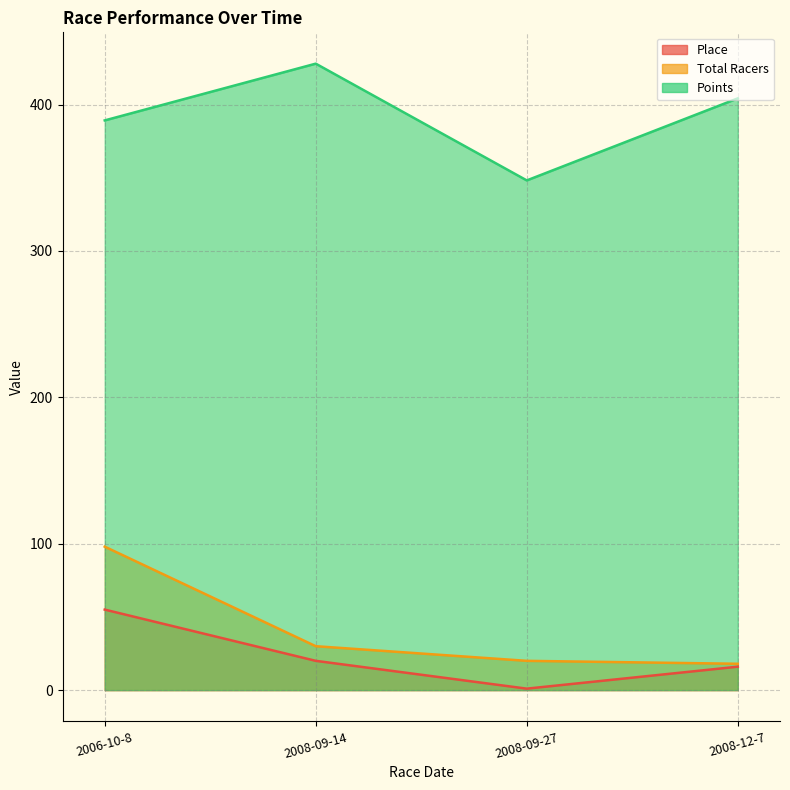

True or false: Place has a value of 24.8 at 2006-10-8.

False